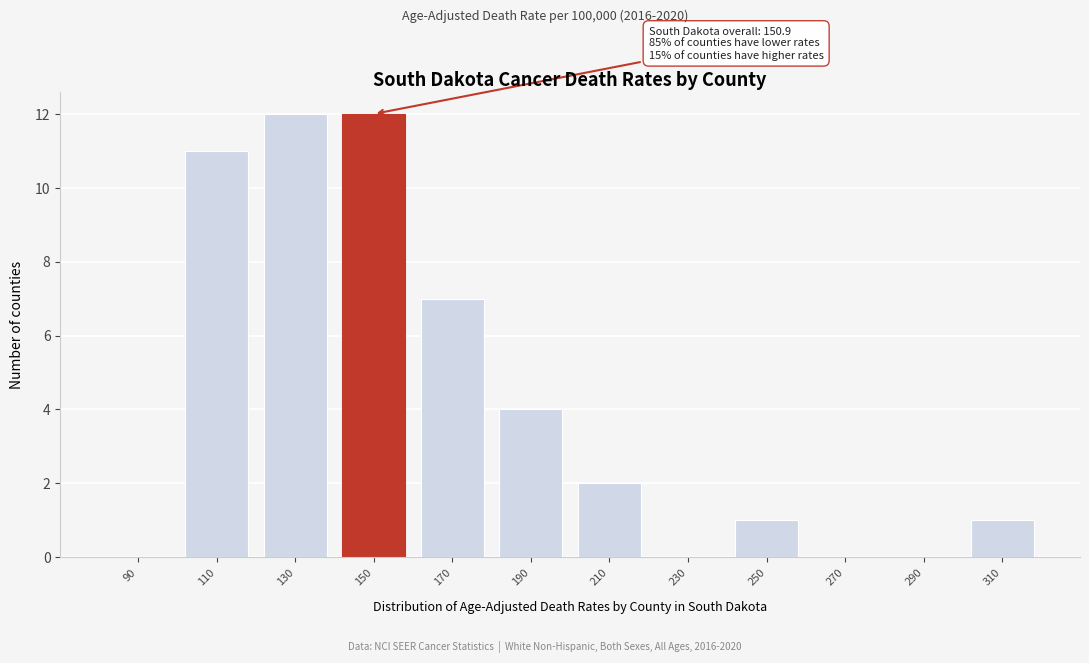

Reading left to right, what are all the values shown in this chart?

90=0	110=11	130=12	150=12	170=7	190=4	210=2	230=0	250=1	270=0	290=0	310=1